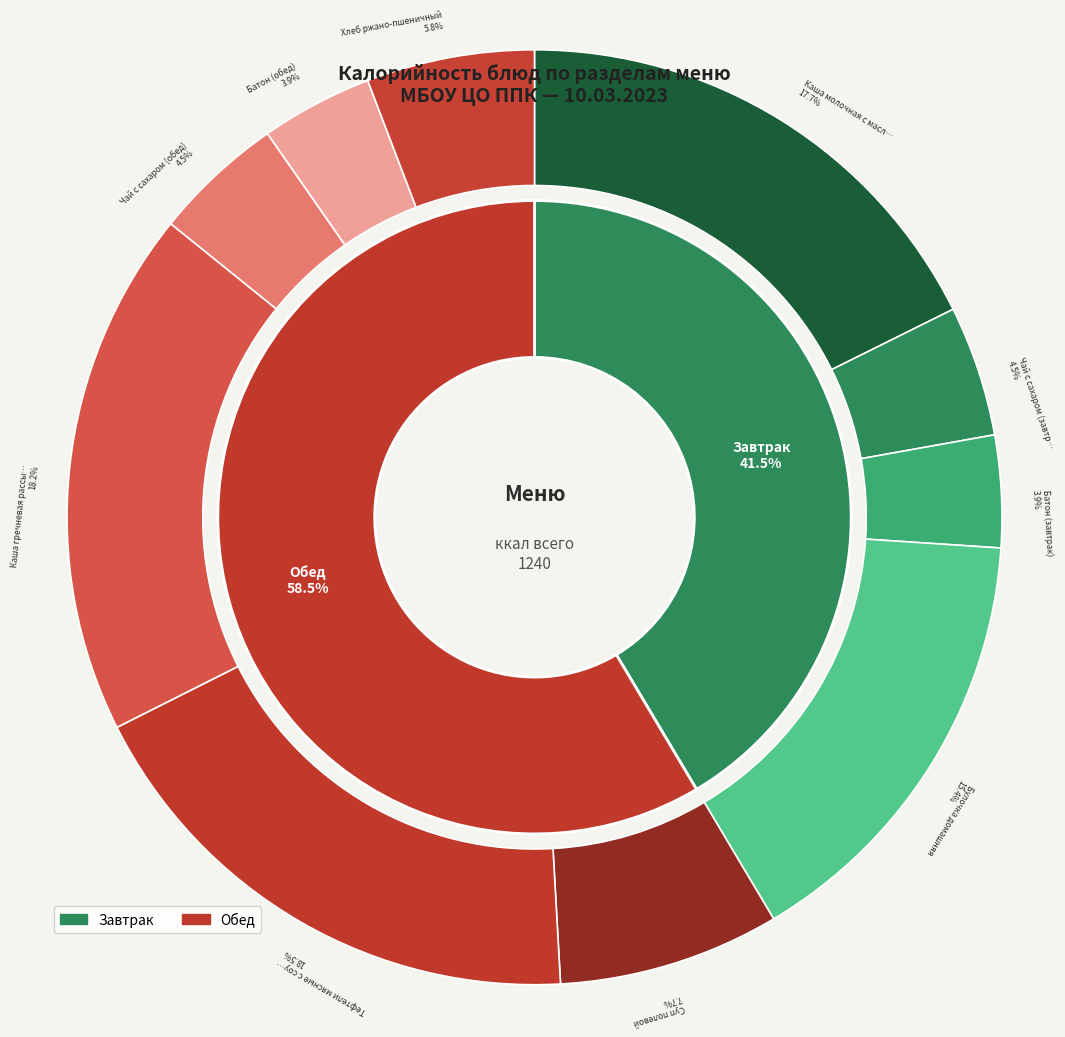

How many segments does this pie chart have?

10